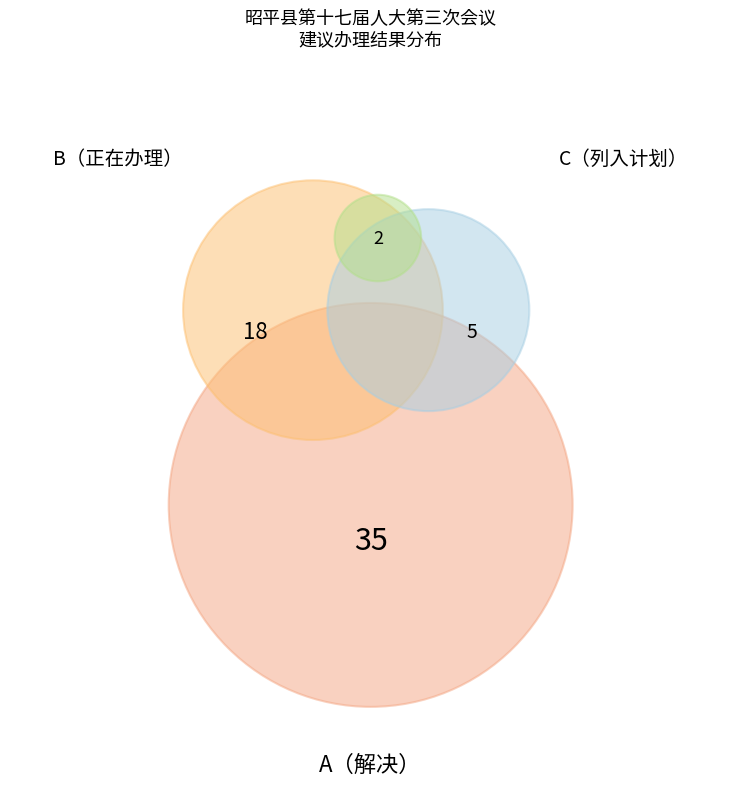

What is the ratio of the value at C to the value at D?

2.5